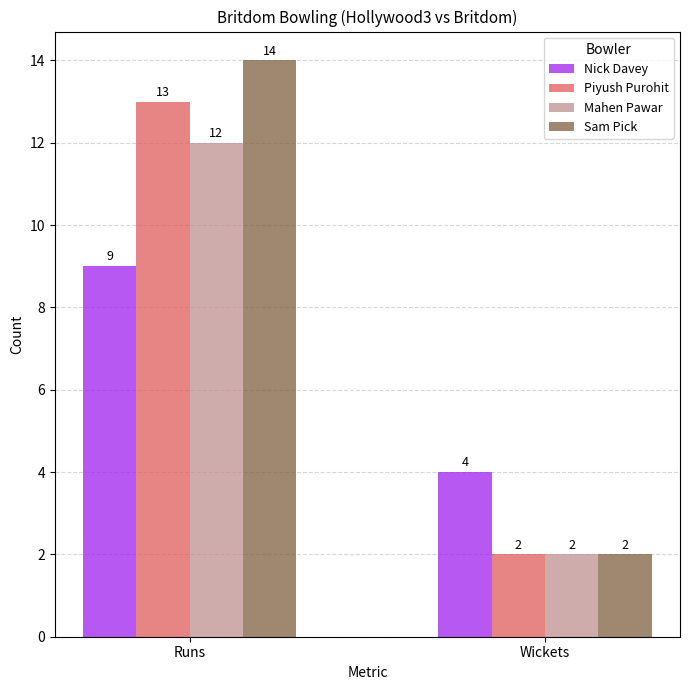

Which label corresponds to the largest value in the chart?

Runs